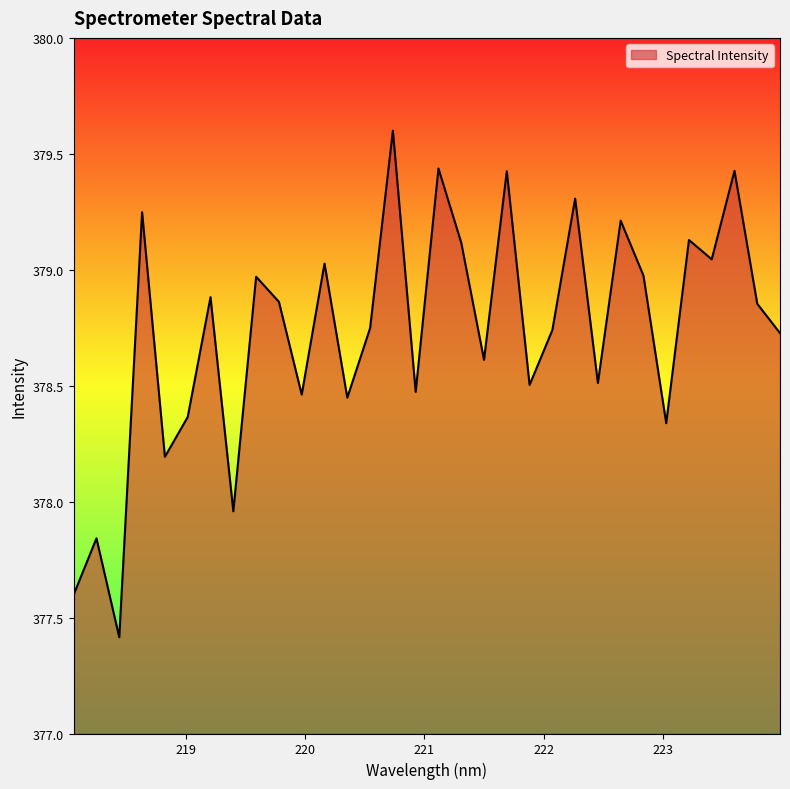

What is the minimum value shown in the chart?

377.4